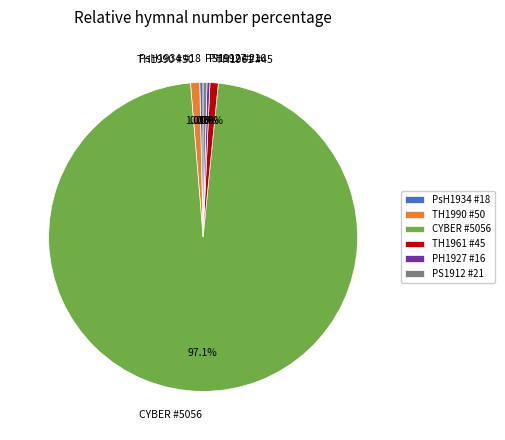

Between O Lord, Be Thou My Helper True (TH1990) and Assurance for Evil Days (PS1912), which is larger?

O Lord, Be Thou My Helper True (TH1990)